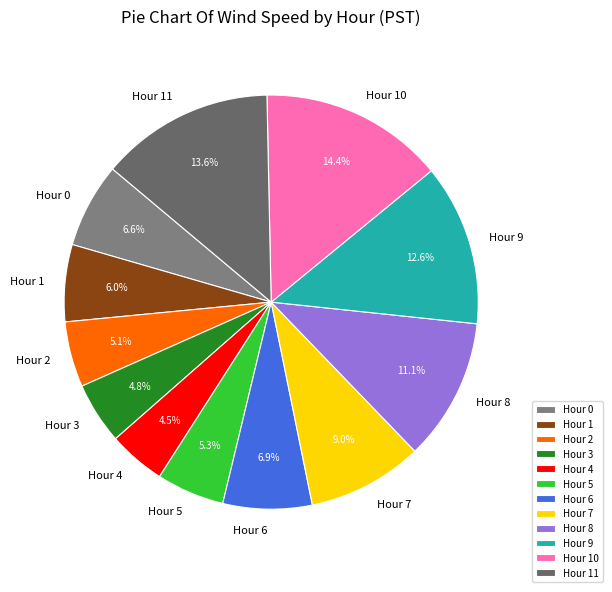

Does Hour 7 account for over 50% of the chart?

No